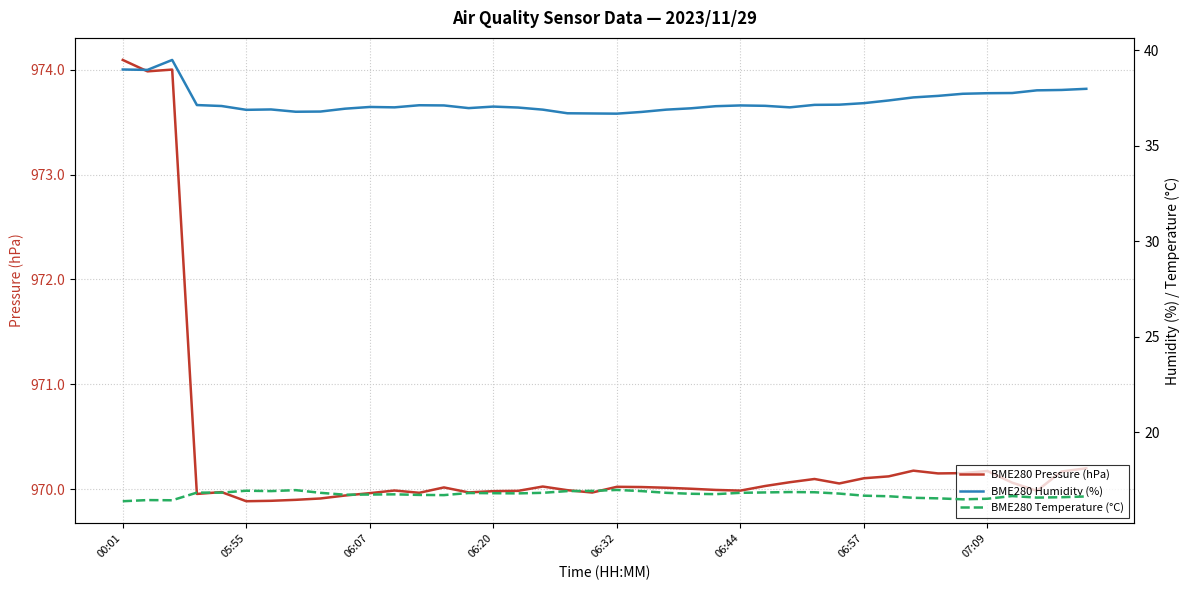

Which series has the largest range (max minus min)?

BME280 Pressure (hPa)